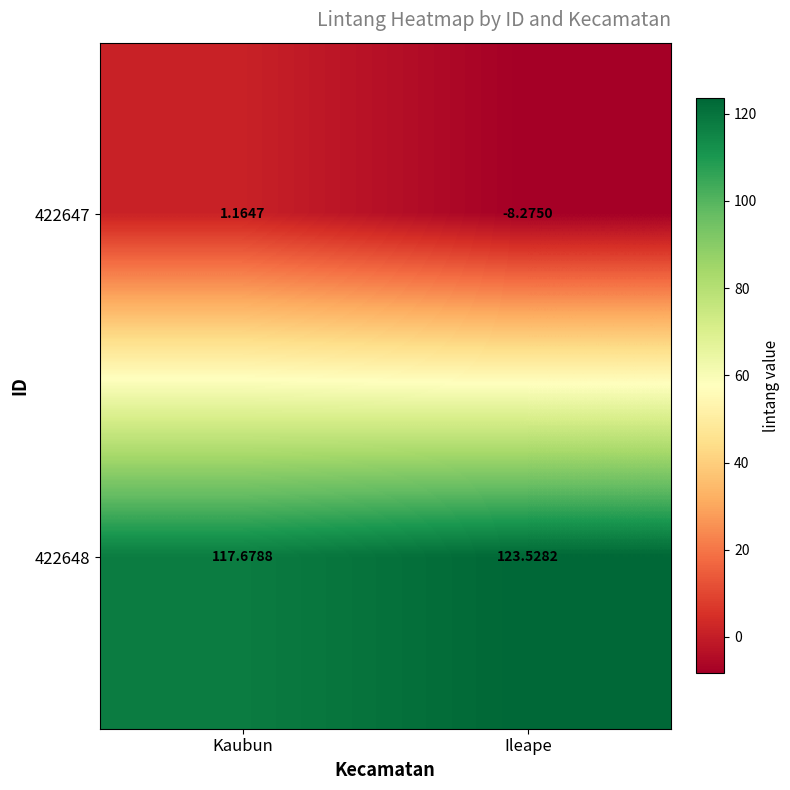

Where is 422648 nearest to the value 120?

Kaubun